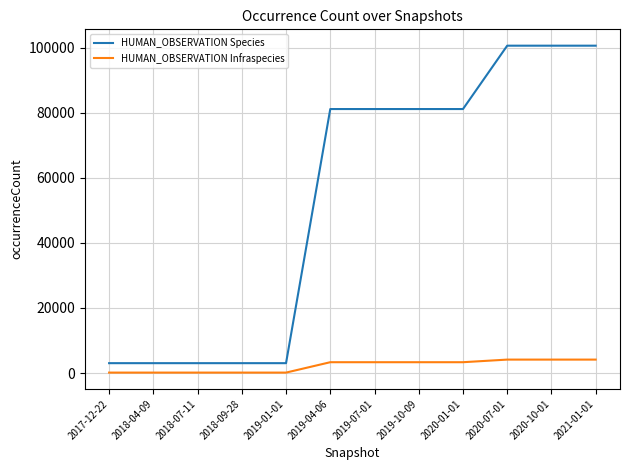

List the series in order of their peak value, highest first.

HUMAN_OBSERVATION Species, HUMAN_OBSERVATION Infraspecies